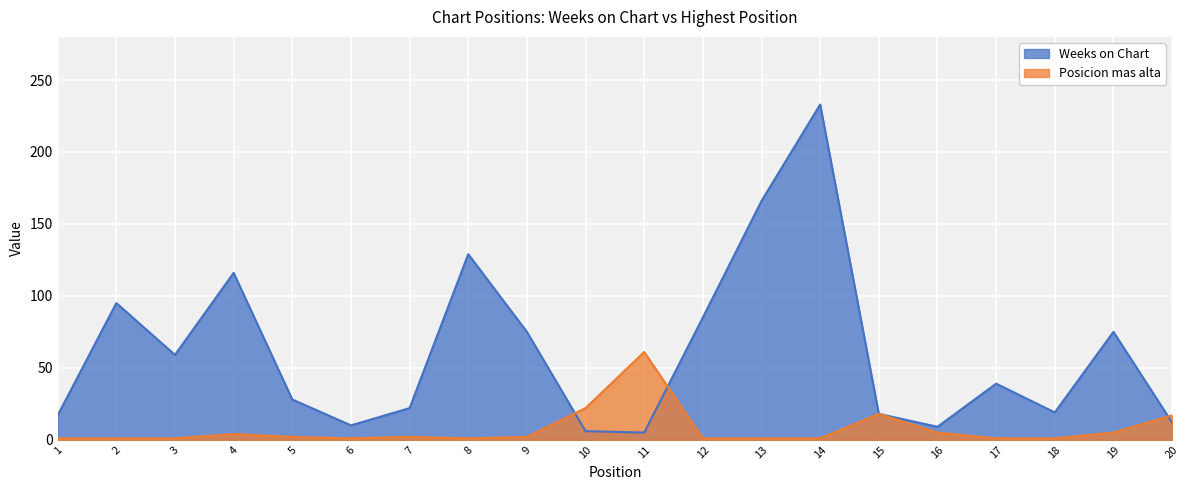

How many intersections are there between Weeks on Chart and Posicion mas alta?

3